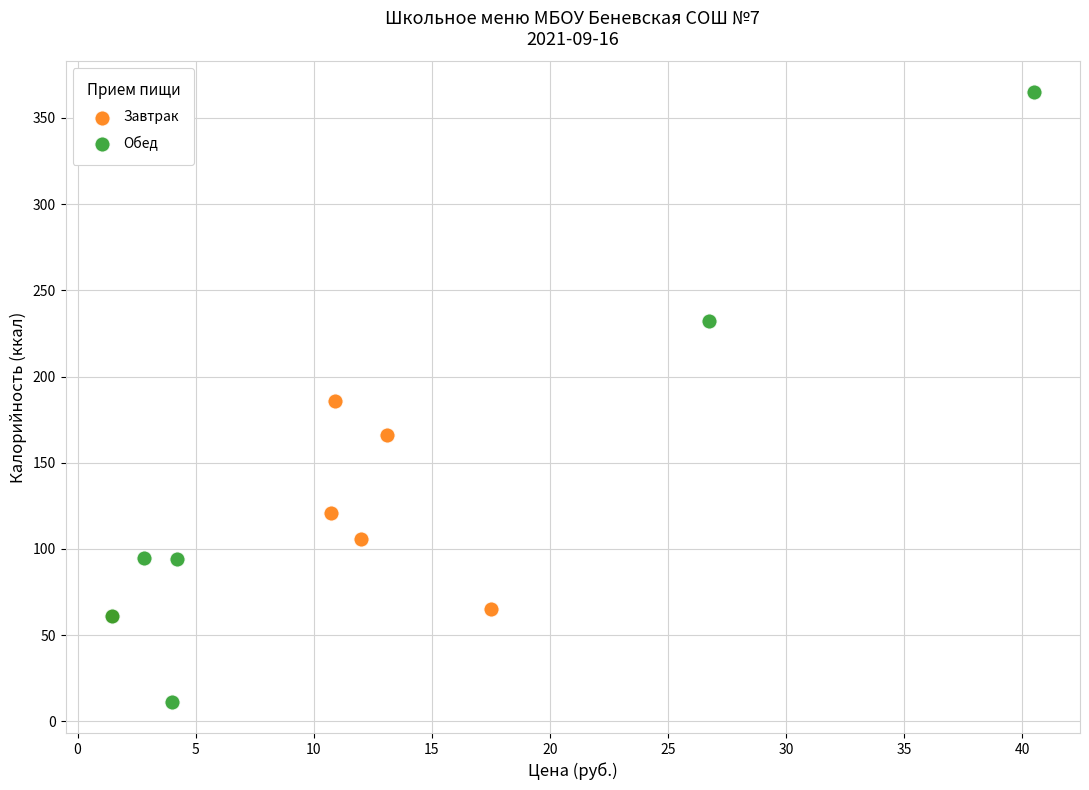

Which series reaches the minimum Y coordinate?

Обед